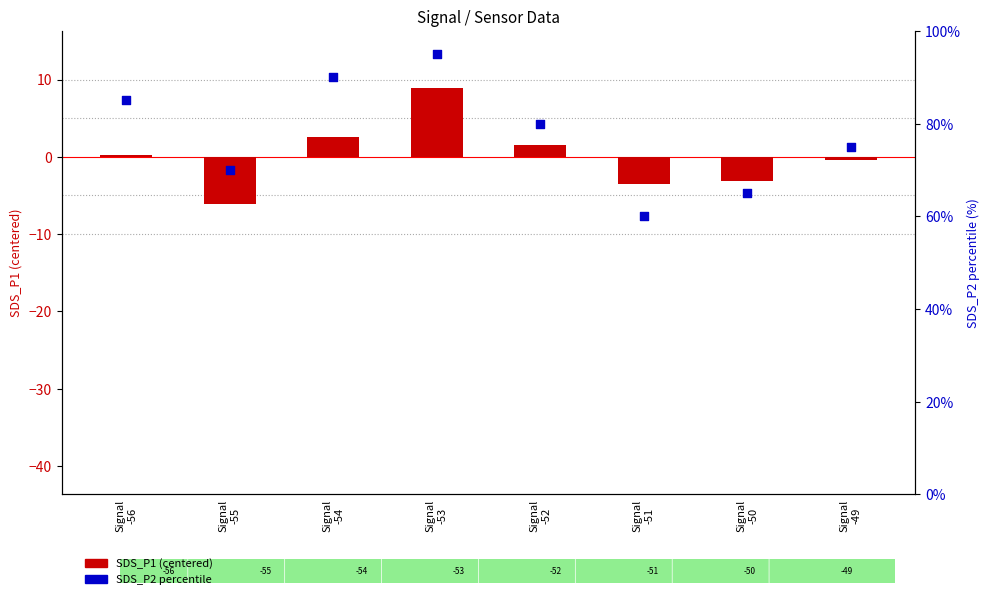

What is the total value across all series at Signal
-53?

104.0